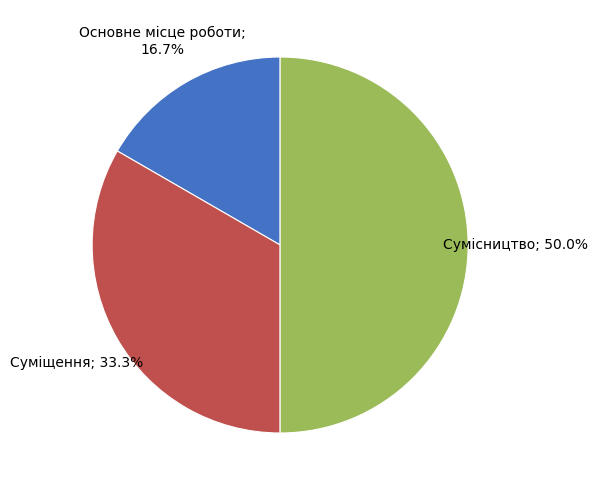

Count the number of slices in the pie.

3